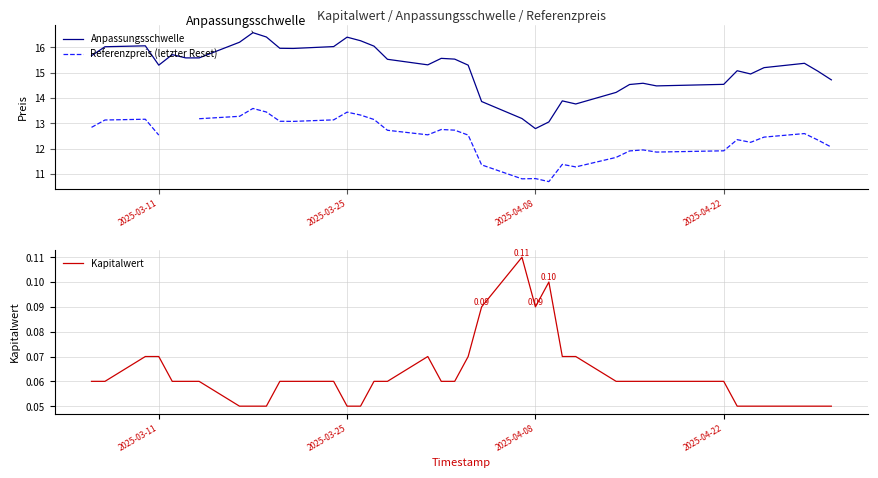

Which category has the lowest value in the Anpassungsschwelle series?

2025-04-08